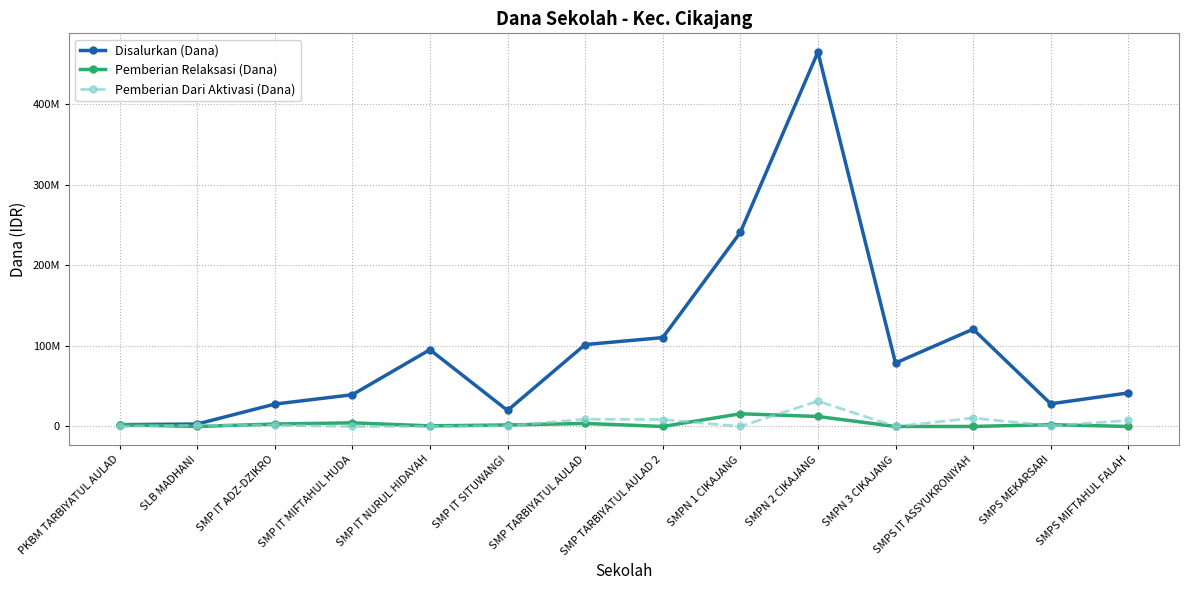

After their last crossing, which series has the higher values: Pemberian Dari Aktivasi (Dana) or Pemberian Relaksasi (Dana)?

Pemberian Dari Aktivasi (Dana)